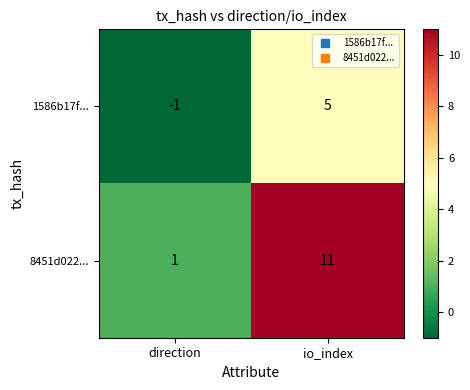

How many data points does each series have?

2